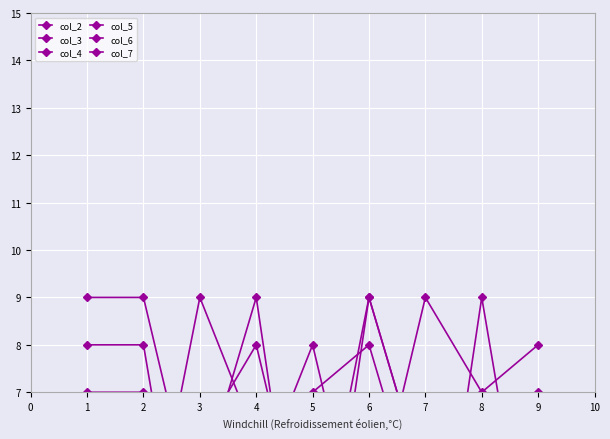

What is the minimum value shown in the chart?

1